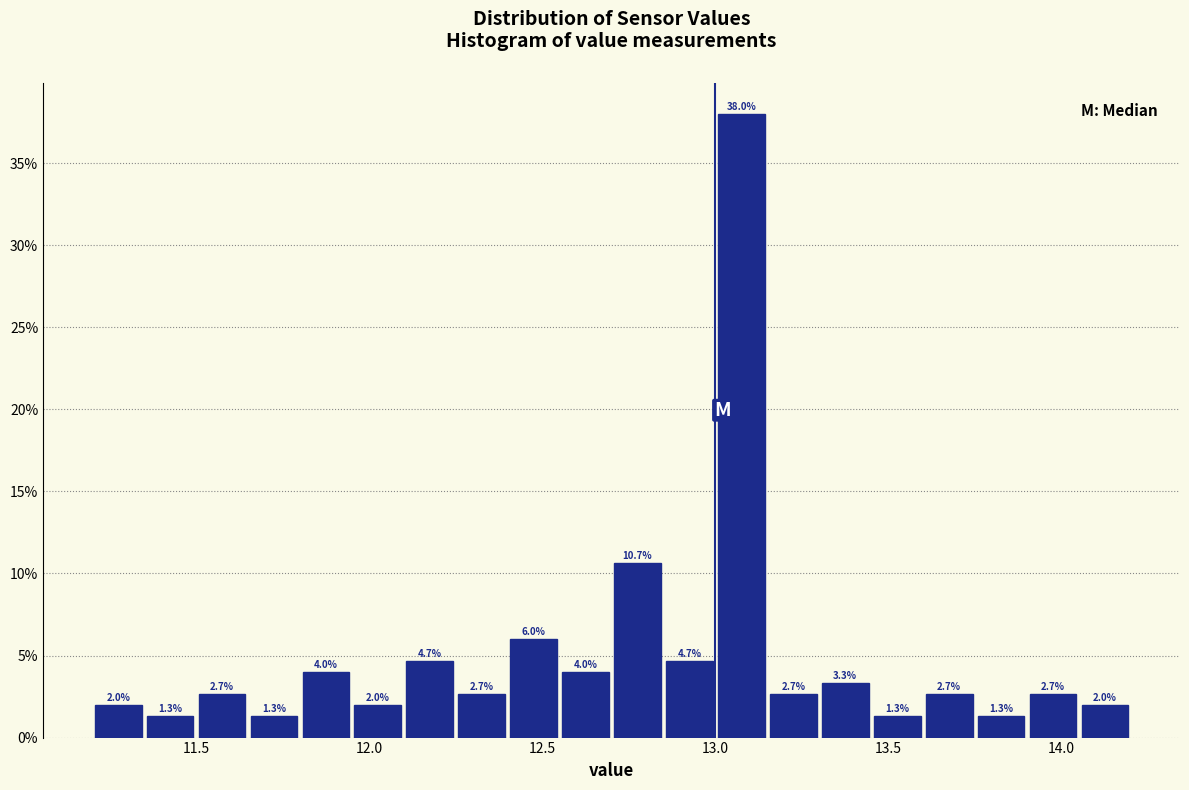

Around what value on the x-axis is the tallest bar? Give the approximate position of its centre, as read against the axis.

13.10